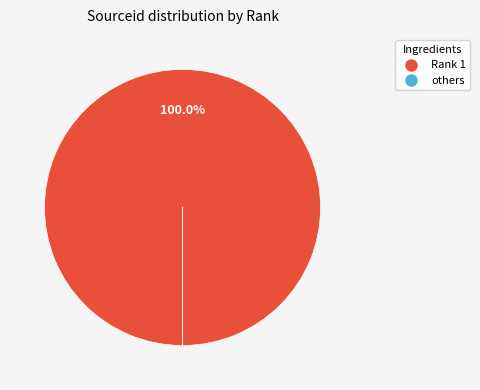

Which category has the biggest portion of the pie?

Rank 1